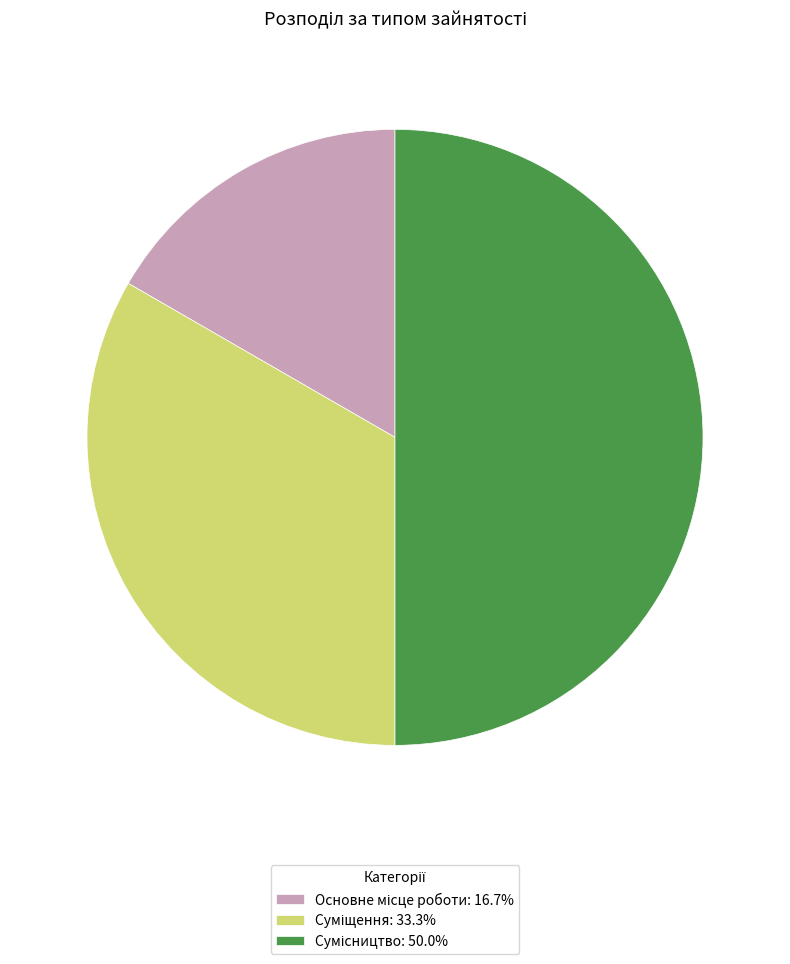

What percentage do Основне місце роботи and Суміщення together represent?

50.0%